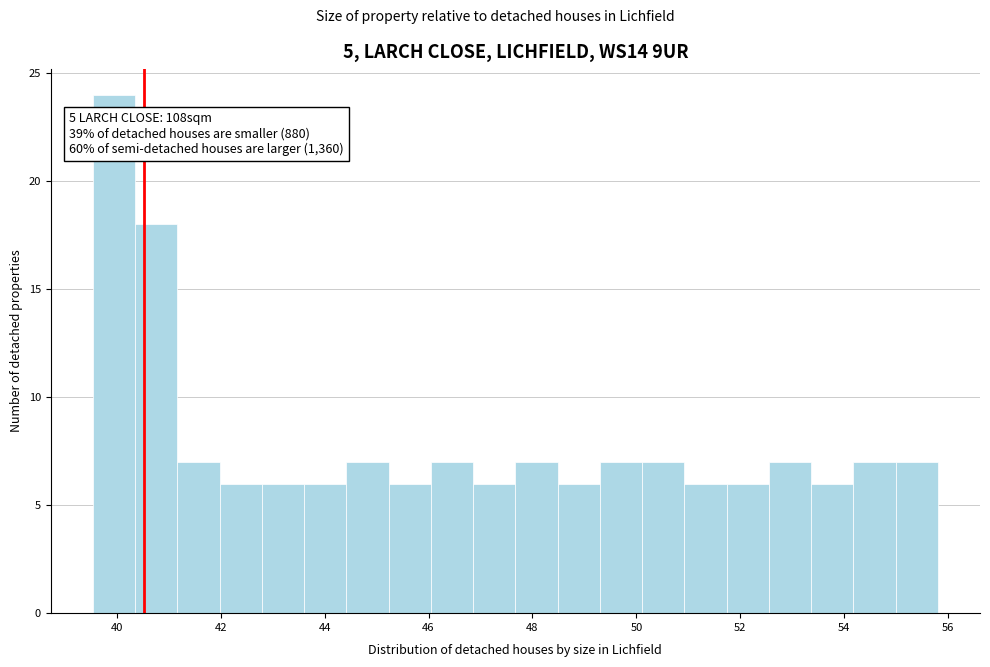

Over which range of the x-axis is the bar tallest?

39.6 to 40.4